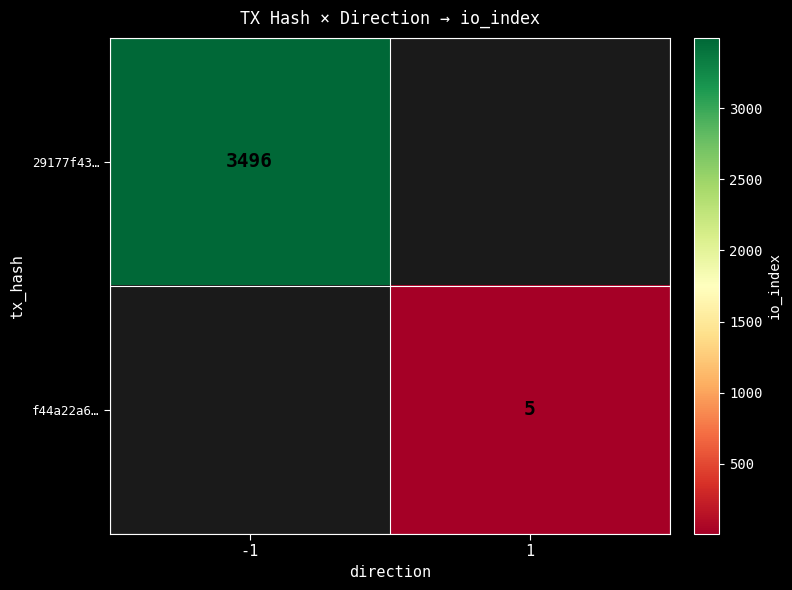

The value of 29177f43… at -1 is 3496. True or false?

True